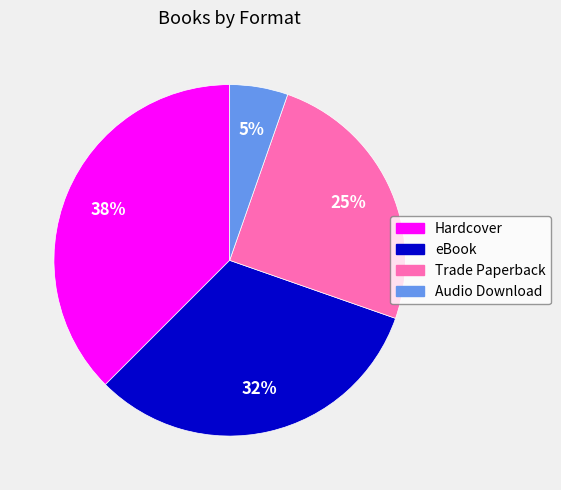

How many slices are in this pie chart?

4